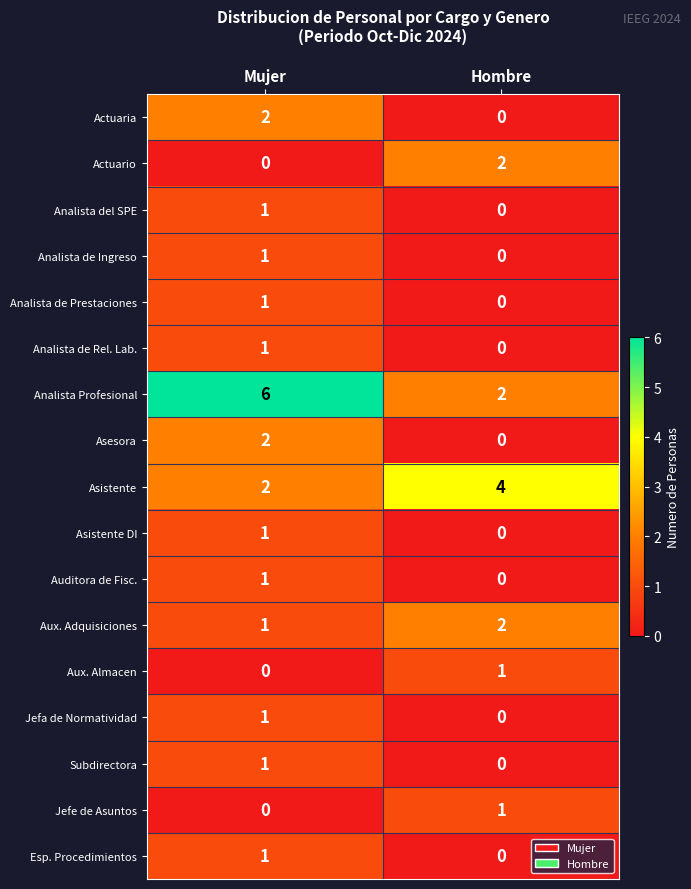

Where is Jefe de Asuntos nearest to the value 0?

Mujer